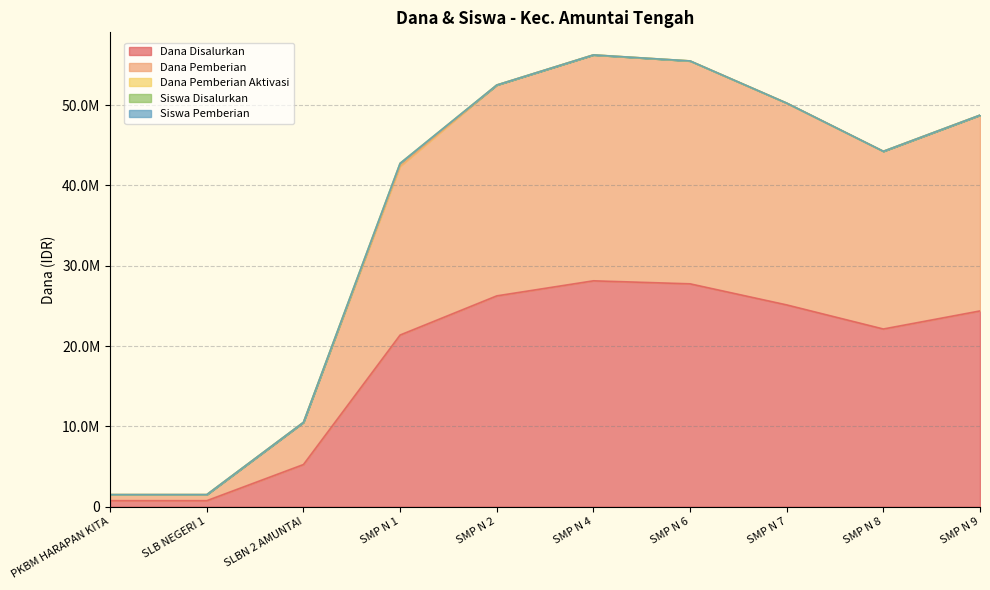

At which category is the sum across all series the highest?

SMP N 4